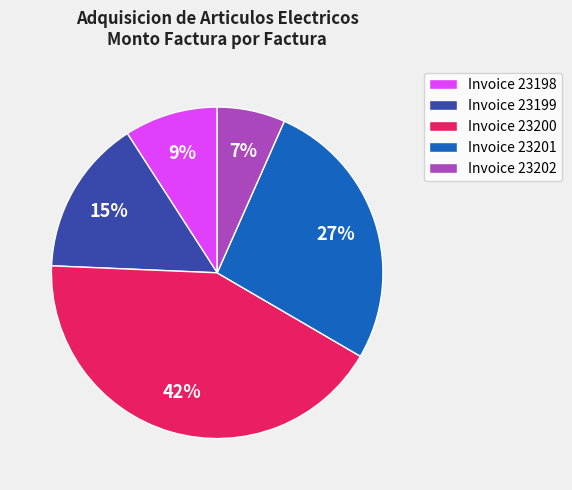

How many slices are in this pie chart?

5